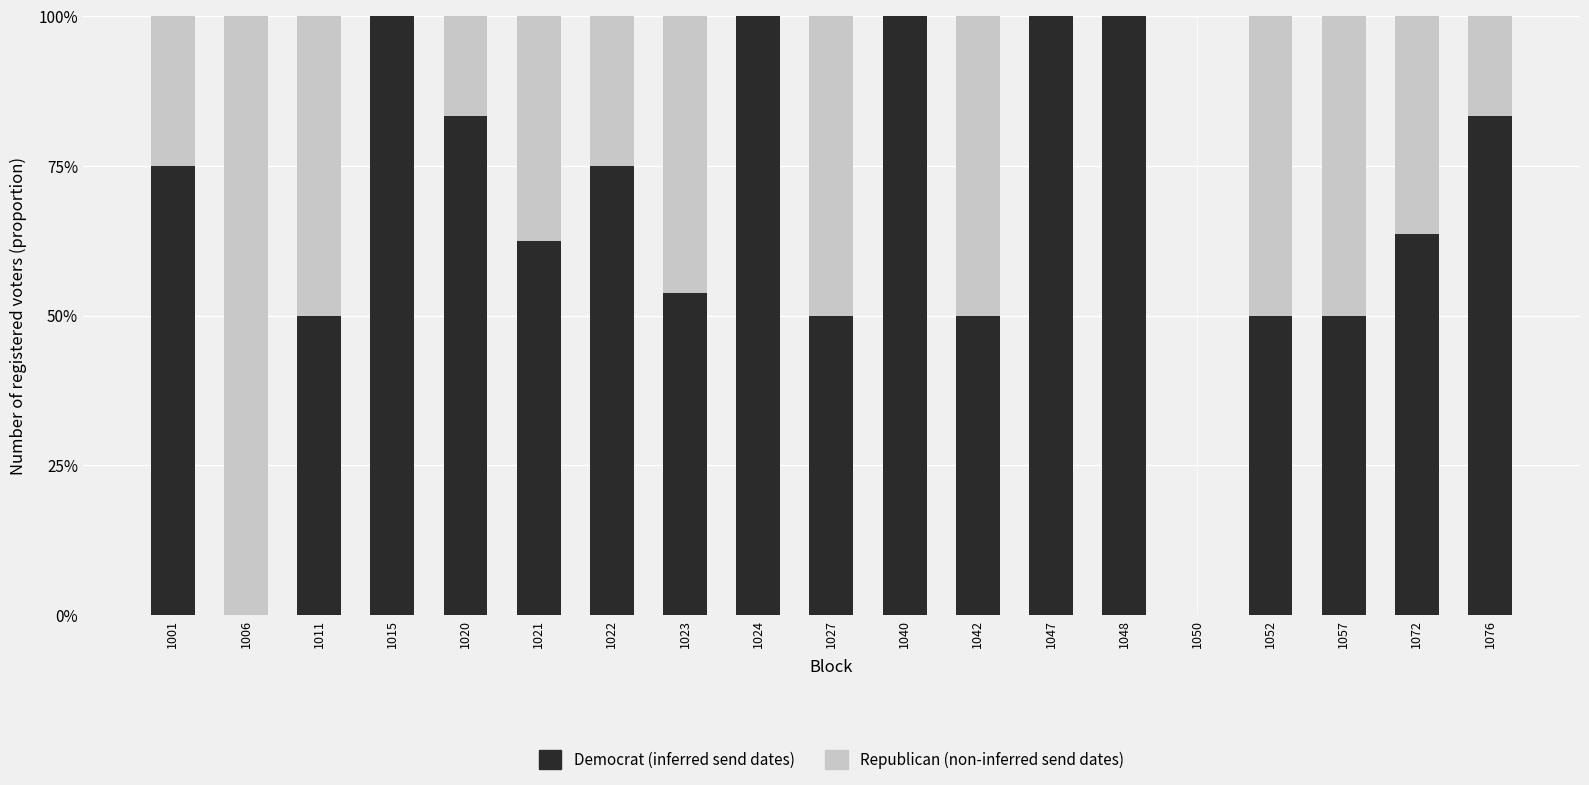

Are the bars horizontal?

No